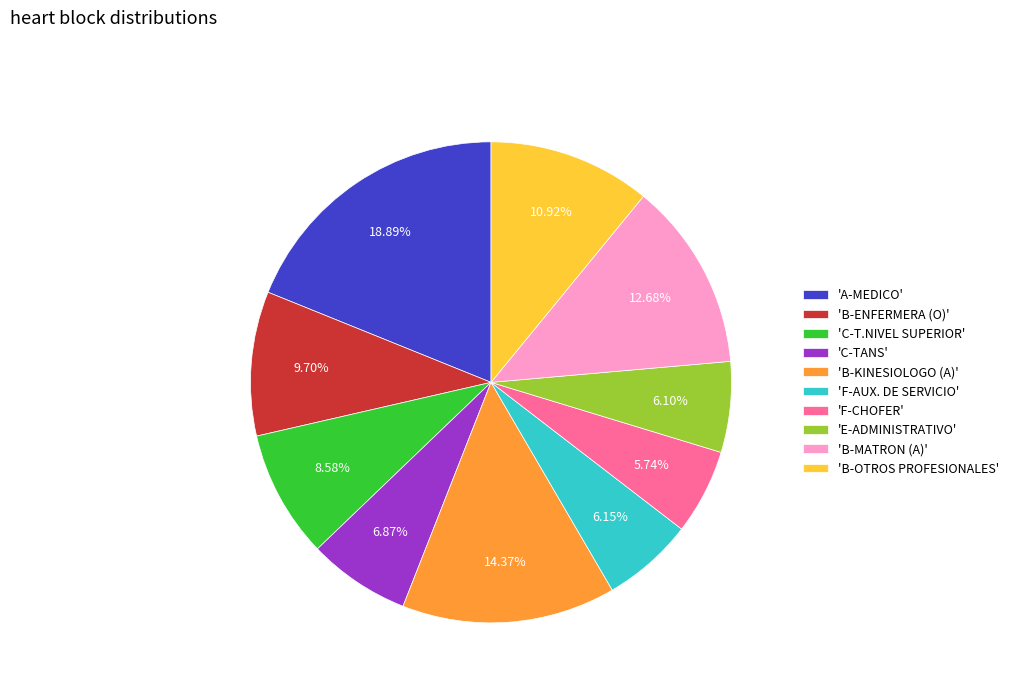

Between 'A-MEDICO' and 'E-ADMINISTRATIVO', which is larger?

'A-MEDICO'